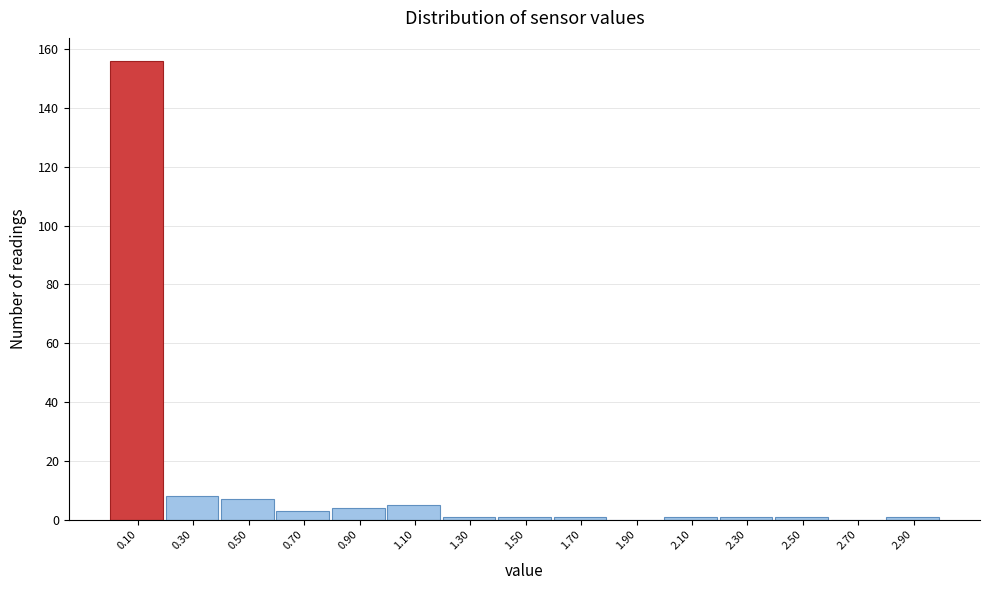

Reading left to right, list every bar in this chart as the range it spans on the x-axis followed by its height. The values are not printed on the chart, so give them approximately, as read against the axis.

0.0 to 0.2: 156
0.2 to 0.4: 8
0.4 to 0.6: 8
0.6 to 0.8: 4
0.8 to 1.0: 4
1.0 to 1.2: 6
1.2 to 1.4: under 2
1.4 to 1.6: under 2
1.6 to 1.8: under 2
1.8 to 2.0: 0
2.0 to 2.2: under 2
2.2 to 2.4: under 2
2.4 to 2.6: under 2
2.6 to 2.8: 0
2.8 to 3.0: under 2